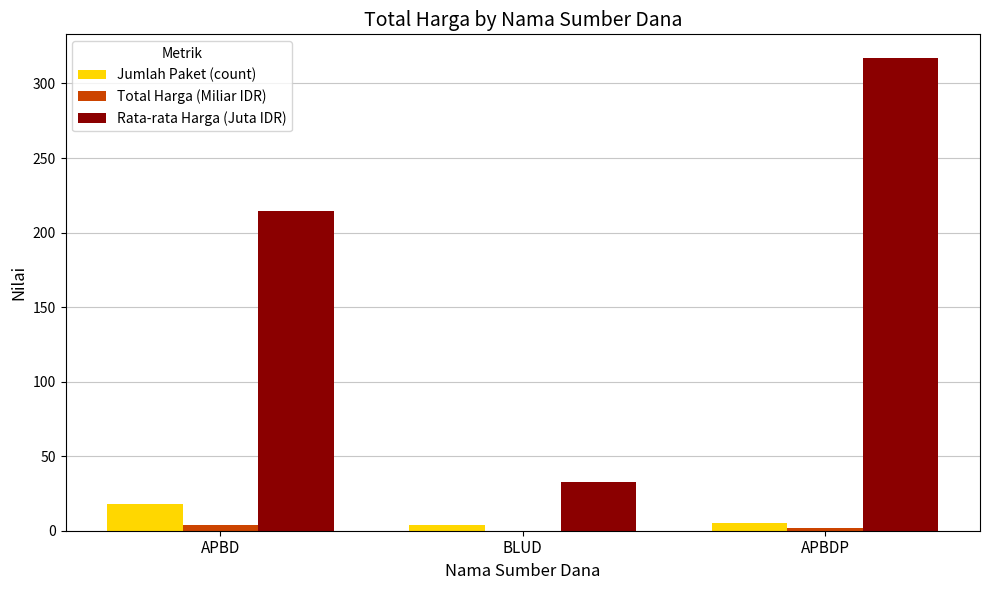

True or false: Jumlah Paket (count) has a value of 4.0 at BLUD.

True